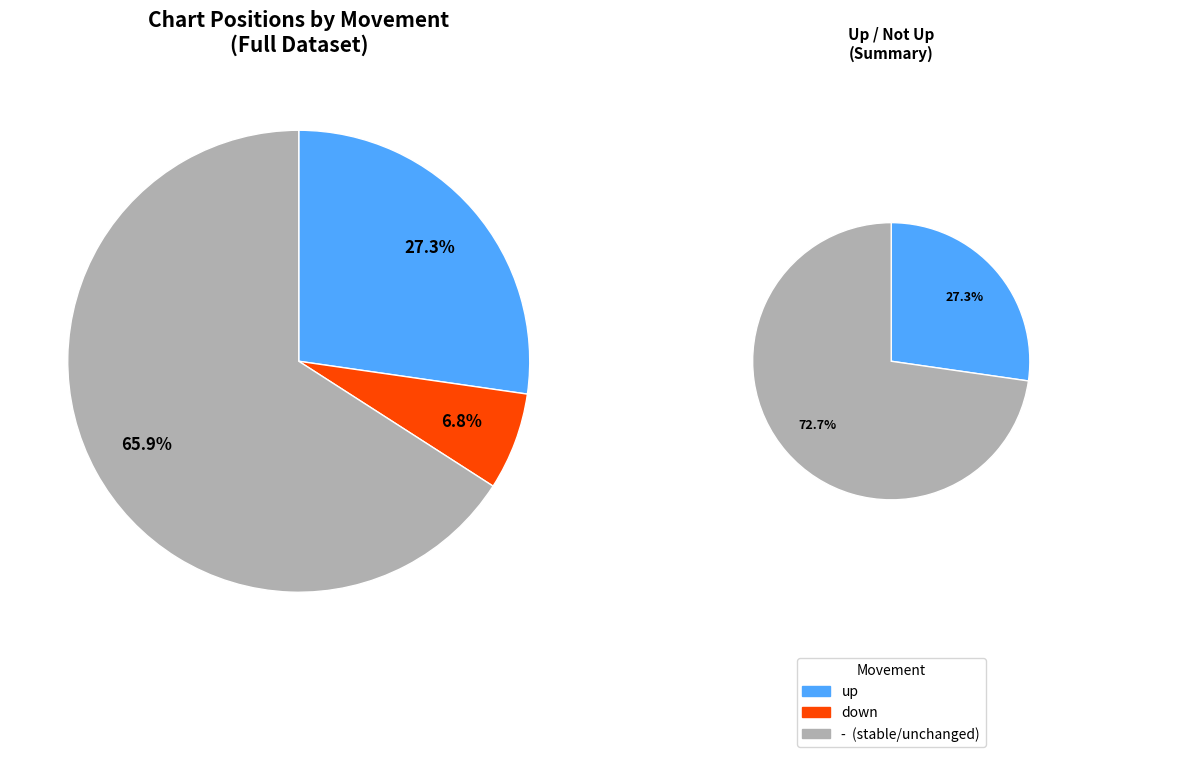

Count the number of slices in the pie.

3